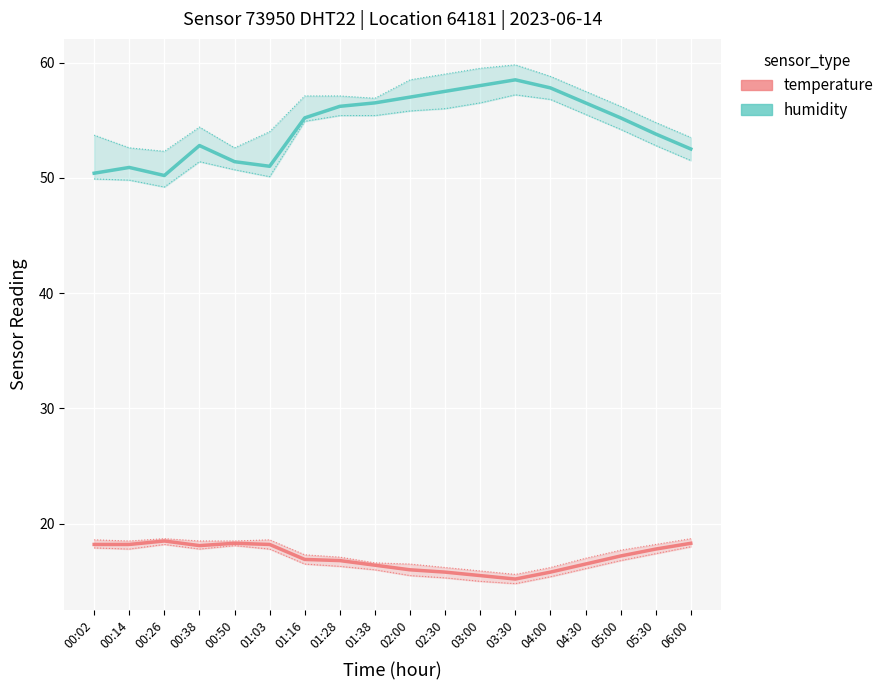

Between 04:00 and 00:02, which is larger?

00:02